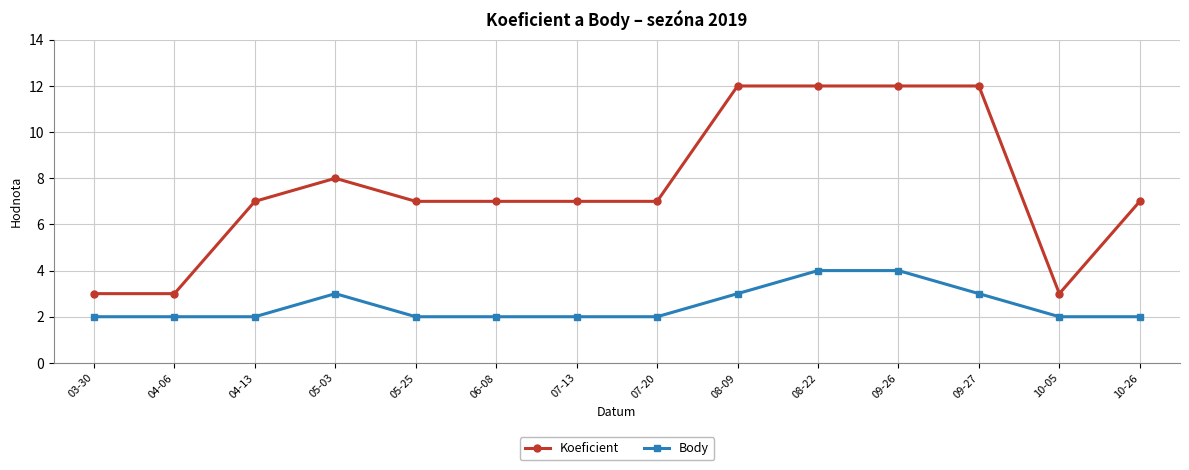

The Koeficient series shows 7 at 07-20. True or false?

True